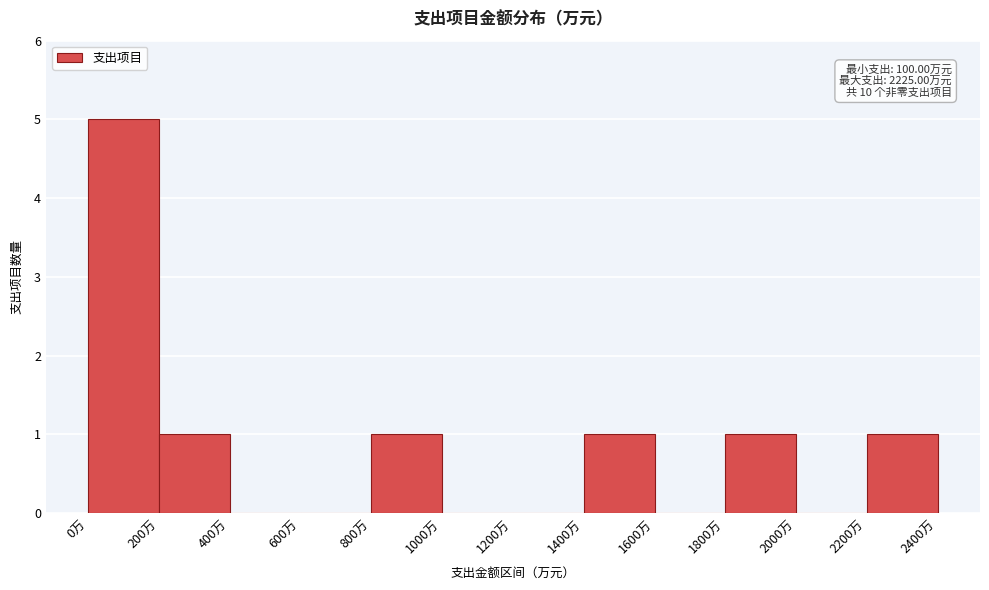

Which range on the x-axis has the tallest bar?

0 to 200